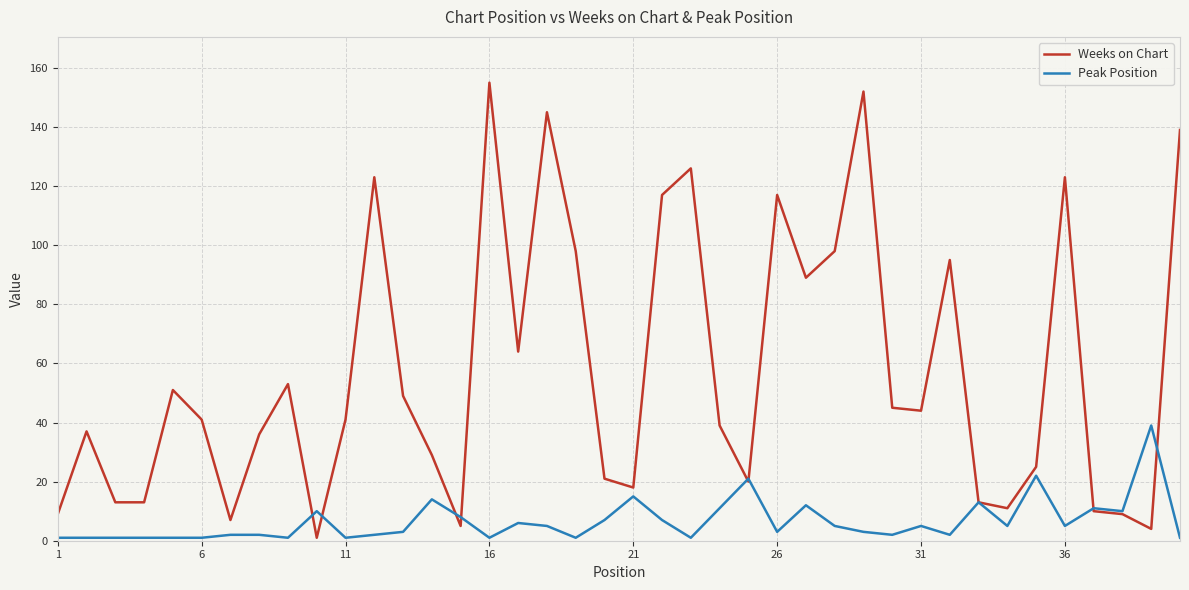

Reading left to right, extract all data points from this chart.

Weeks on Chart: 9	37	13	13	51	41	7	36	53	1	41	123	49	29	5	155	64	145	98	21	18	117	126	39	20	117	89	98	152	45	44	95	13	11	25	123	10	9	4	139
Peak Position: 1	1	1	1	1	1	2	2	1	10	1	2	3	14	8	1	6	5	1	7	15	7	1	11	21	3	12	5	3	2	5	2	13	5	22	5	11	10	39	1